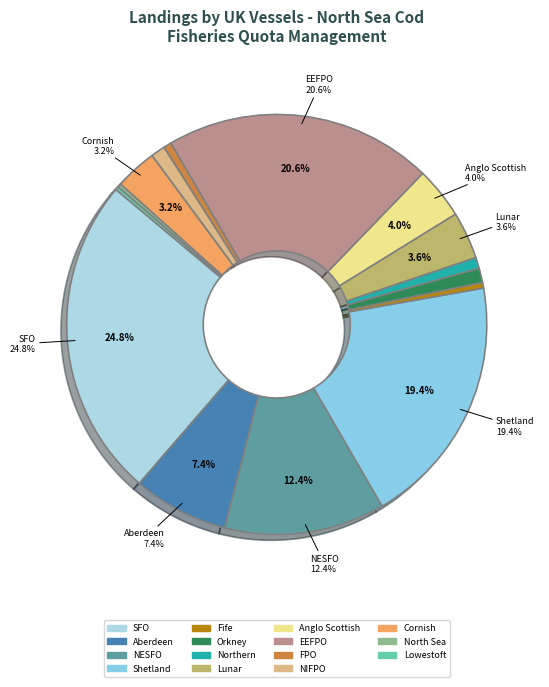

Rank the categories by value from highest to lowest.

SFO, EEFPO, Shetland, NESFO, Aberdeen, Anglo Scottish, Lunar, Cornish, Orkney, NIFPO, Northern, FPO, Fife, North Sea, Lowestoft